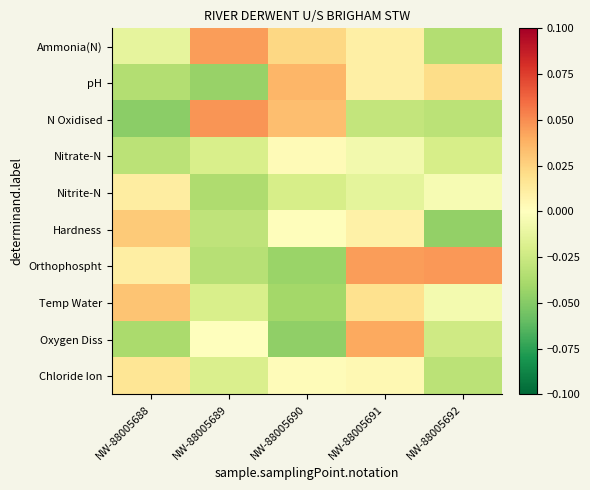

Count the number of categories in the chart.

5